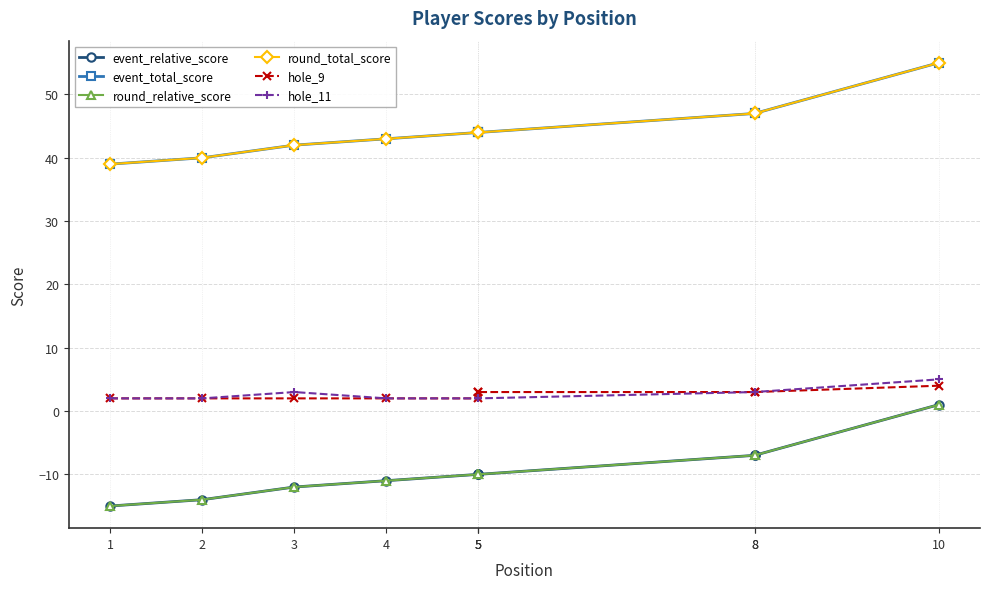

Is the value of hole_9 at 5 greater than the value of event_total_score at 4?

No